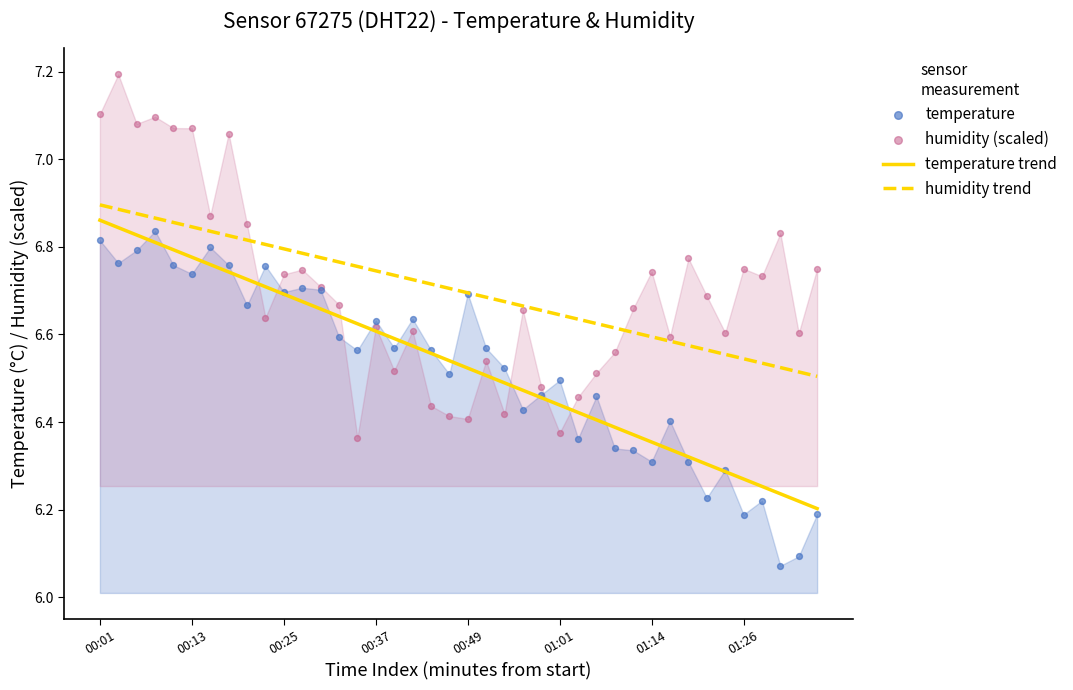

Which series has the largest total across all categories?

humidity trend